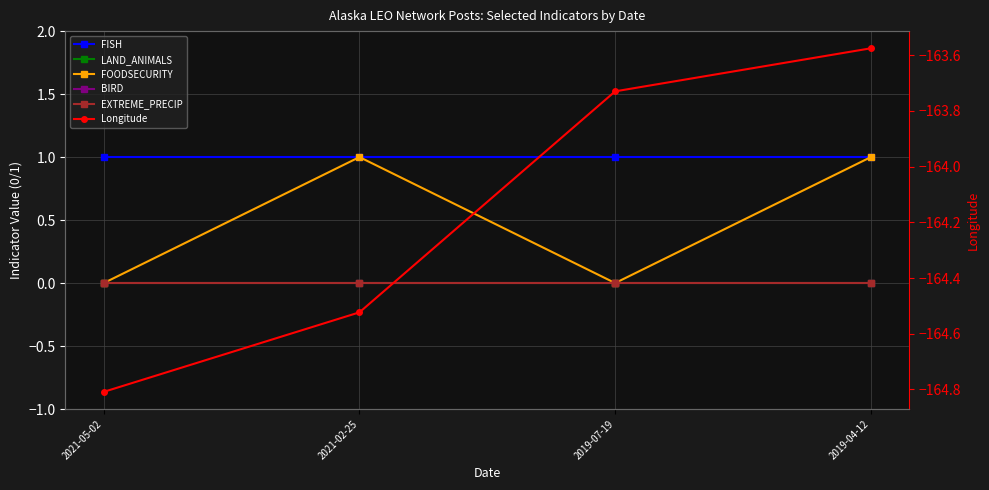

How many lines are shown in the chart?

6